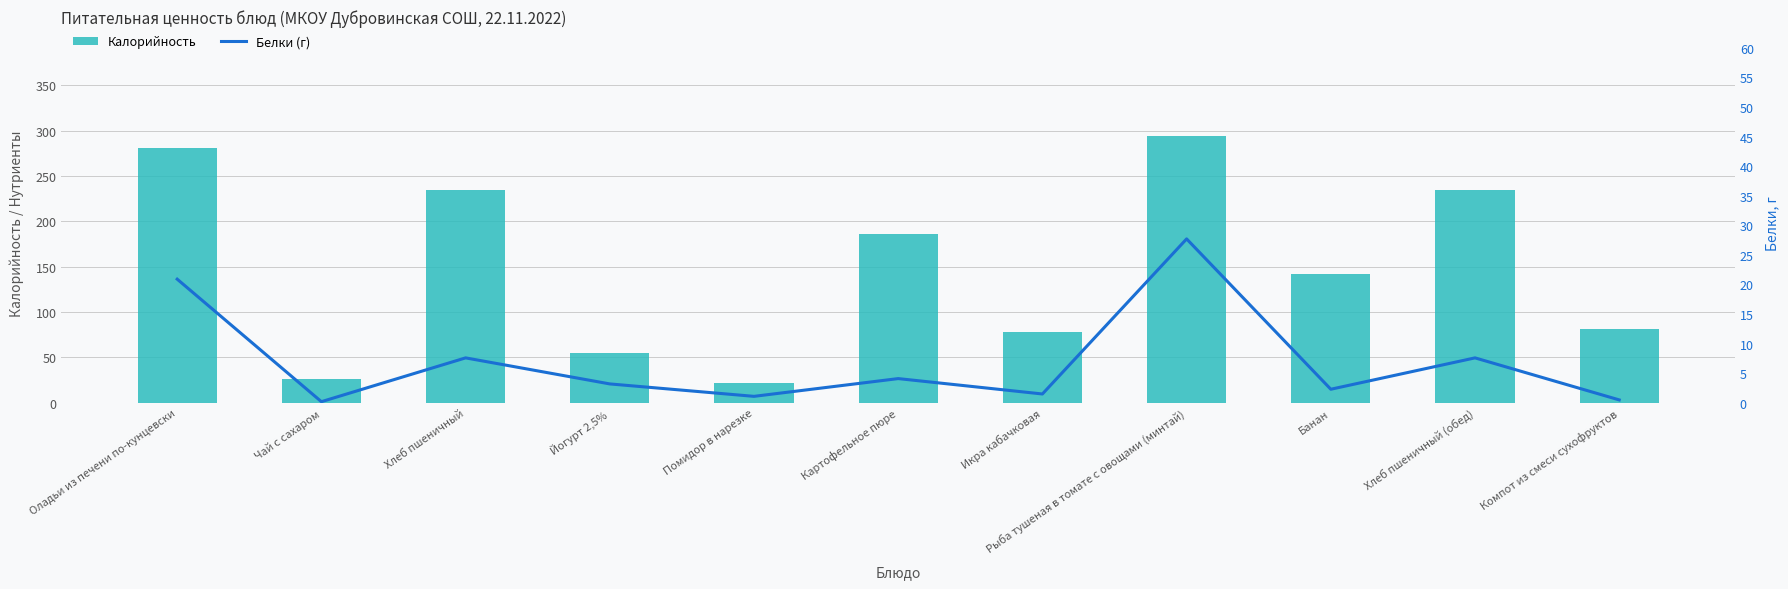

How many values in the Белки (г) series are below 3?

5